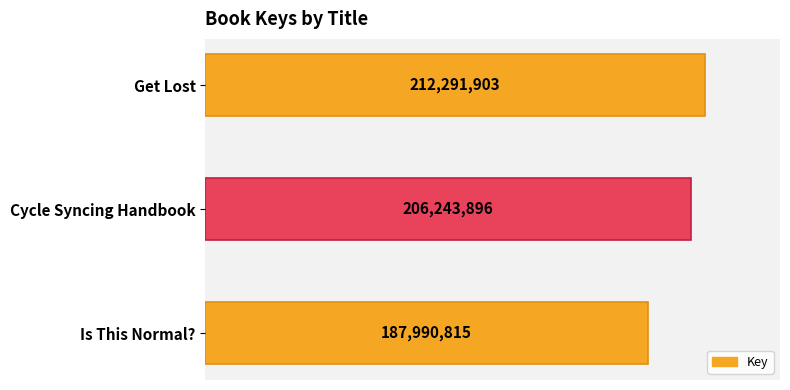

At which label is the value closest to 200141359?

Cycle Syncing Handbook